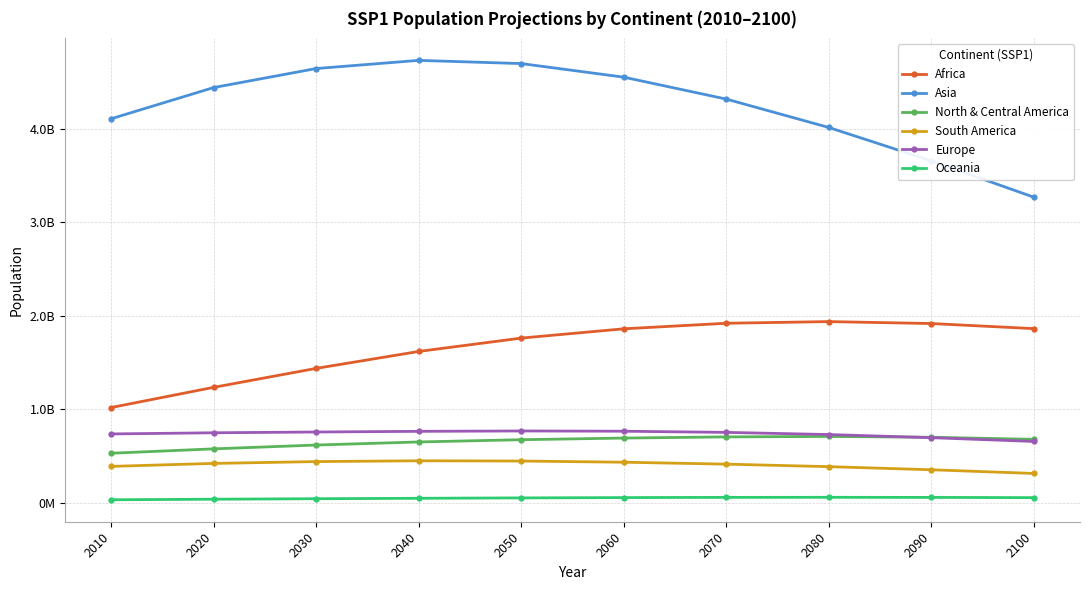

Is it true that Europe equals 767824309.3 at 2060?

True